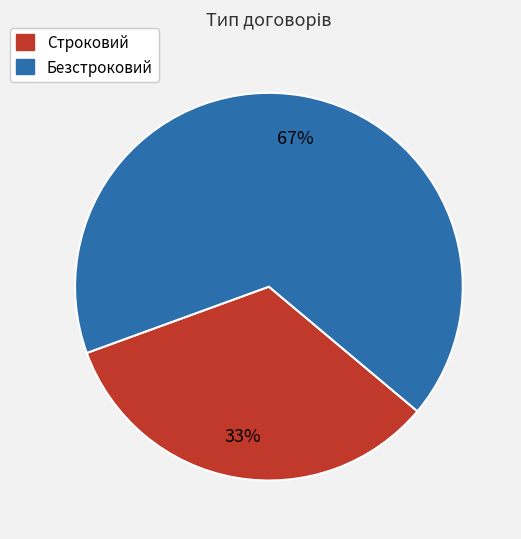

Is it true that Безстроковий is 67% of the pie?

True